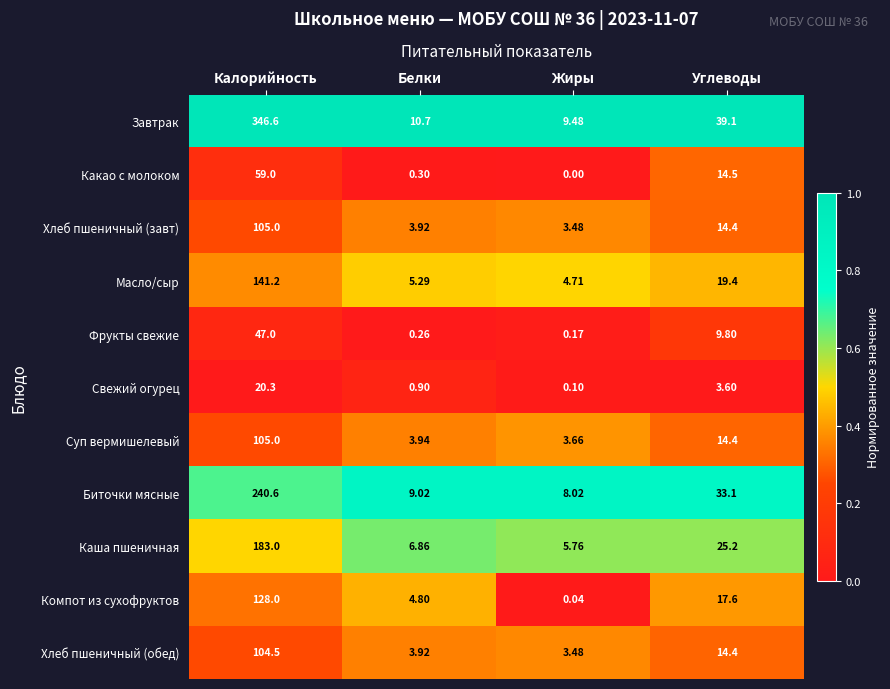

Which category has the lowest value across all series?

Жиры